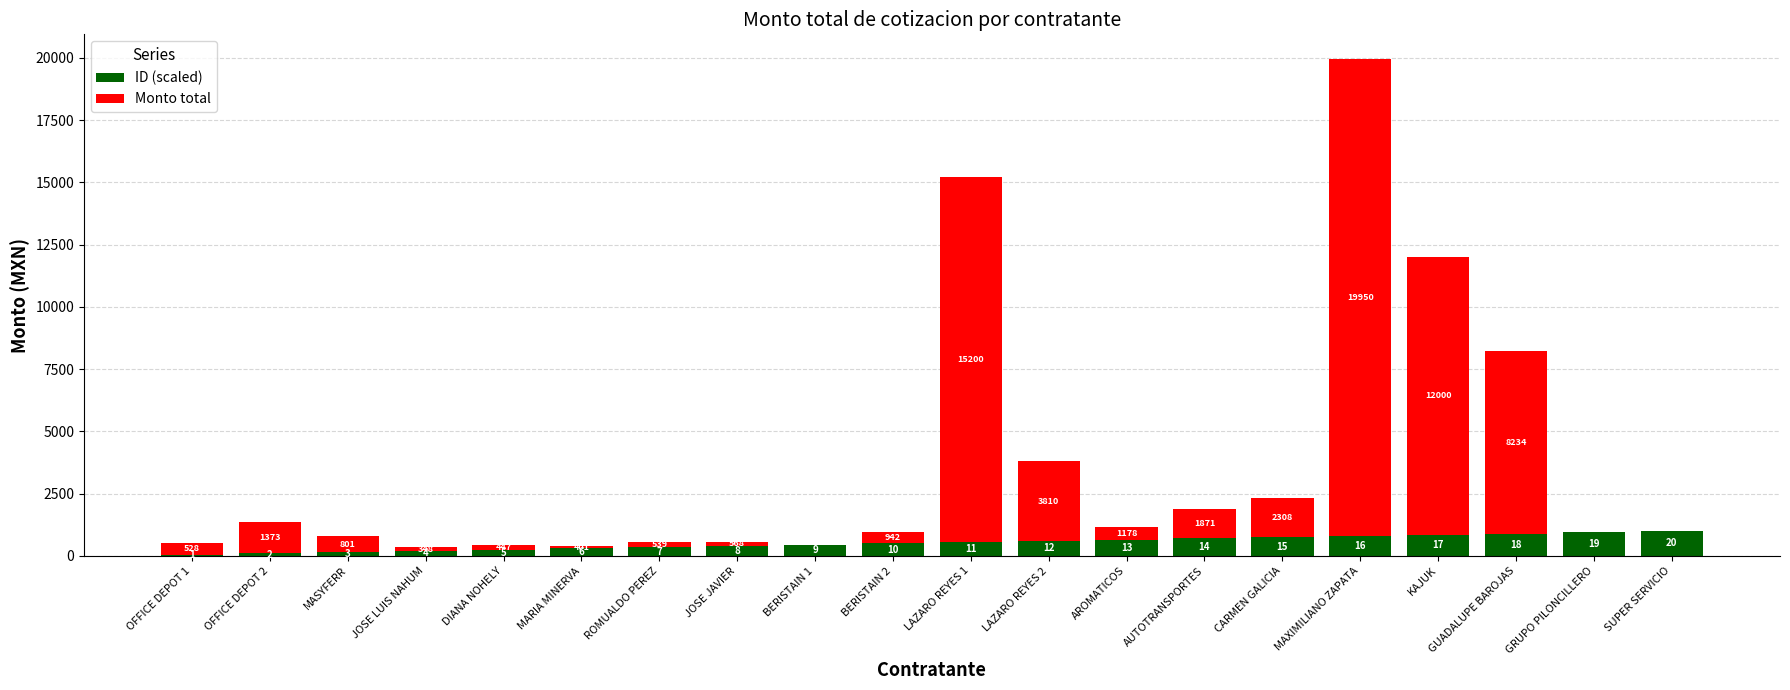

Does the chart contain stacked bars?

Yes